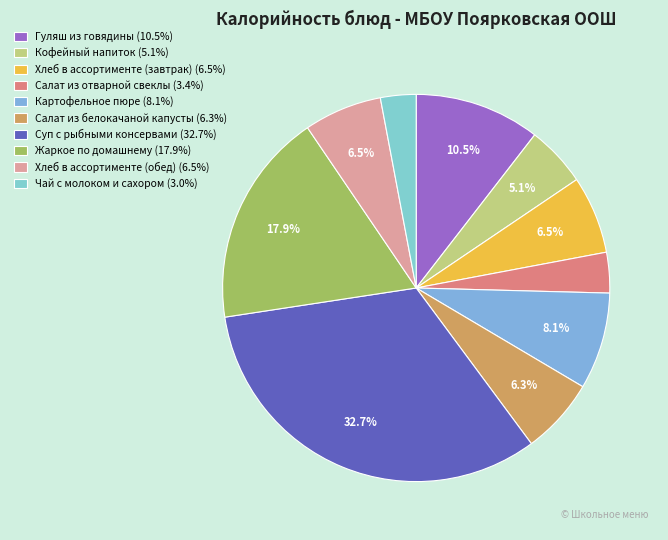

To the nearest percent, what is the difference between the Салат из отварной свеклы and Картофельное пюре slice percentages?

5%